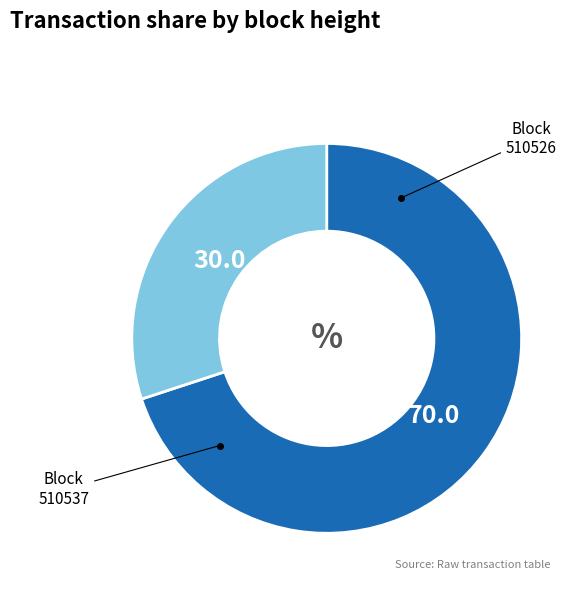

Is there a majority slice in this chart?

Yes